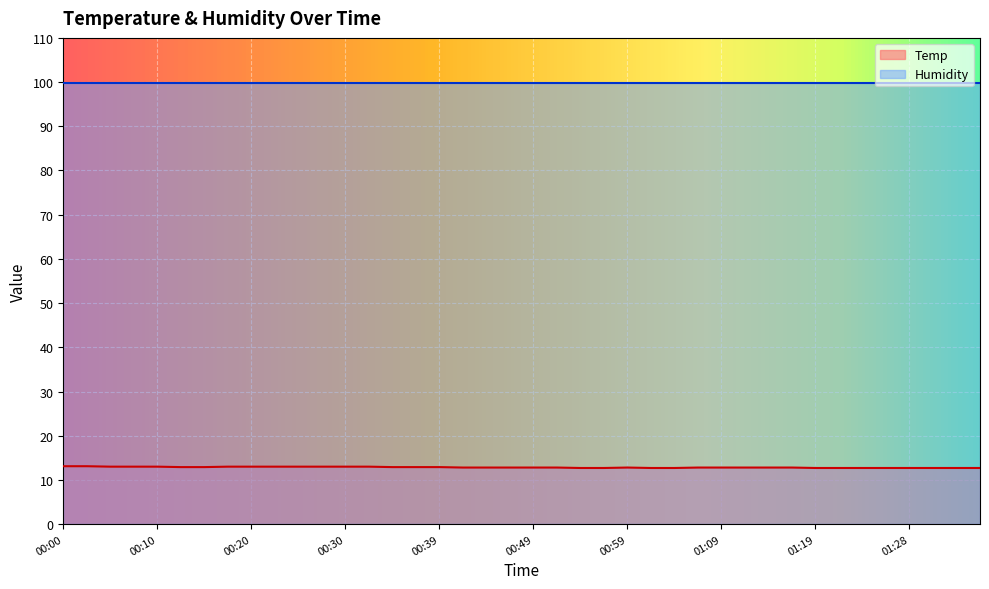

Is this an area chart (filled region under the line)?

No